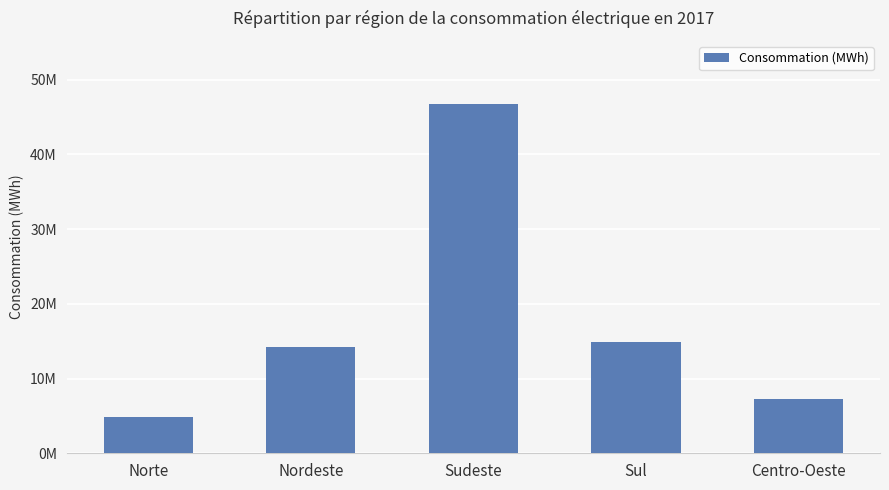

Reading left to right, list all the values displayed in this chart.

4907198.2	14254971.9	46794005.2	14893441.7	7279483.0